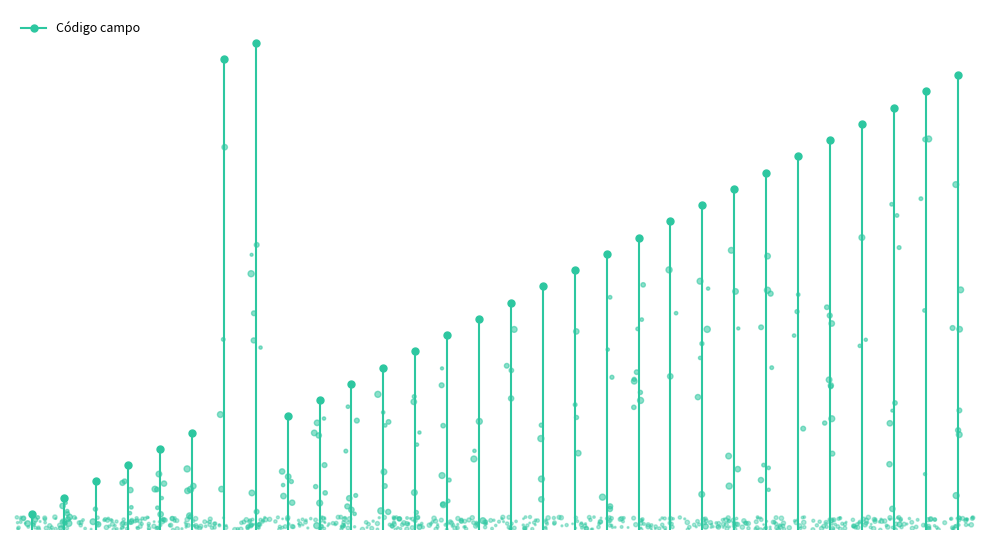

What is the change in value from 17 to 20?

+3